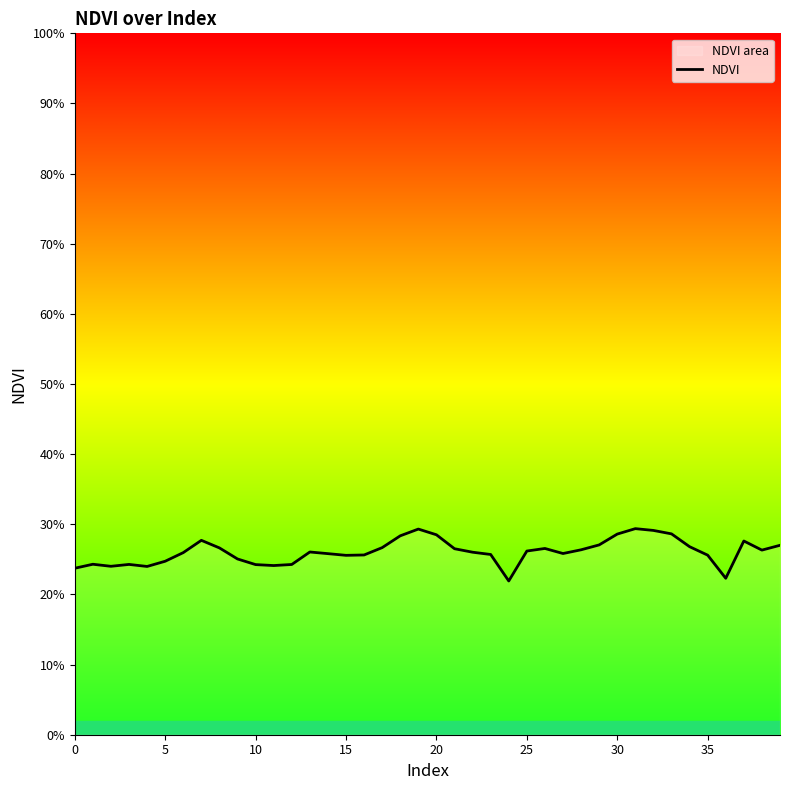

Does the chart display data point markers on the line(s)?

No